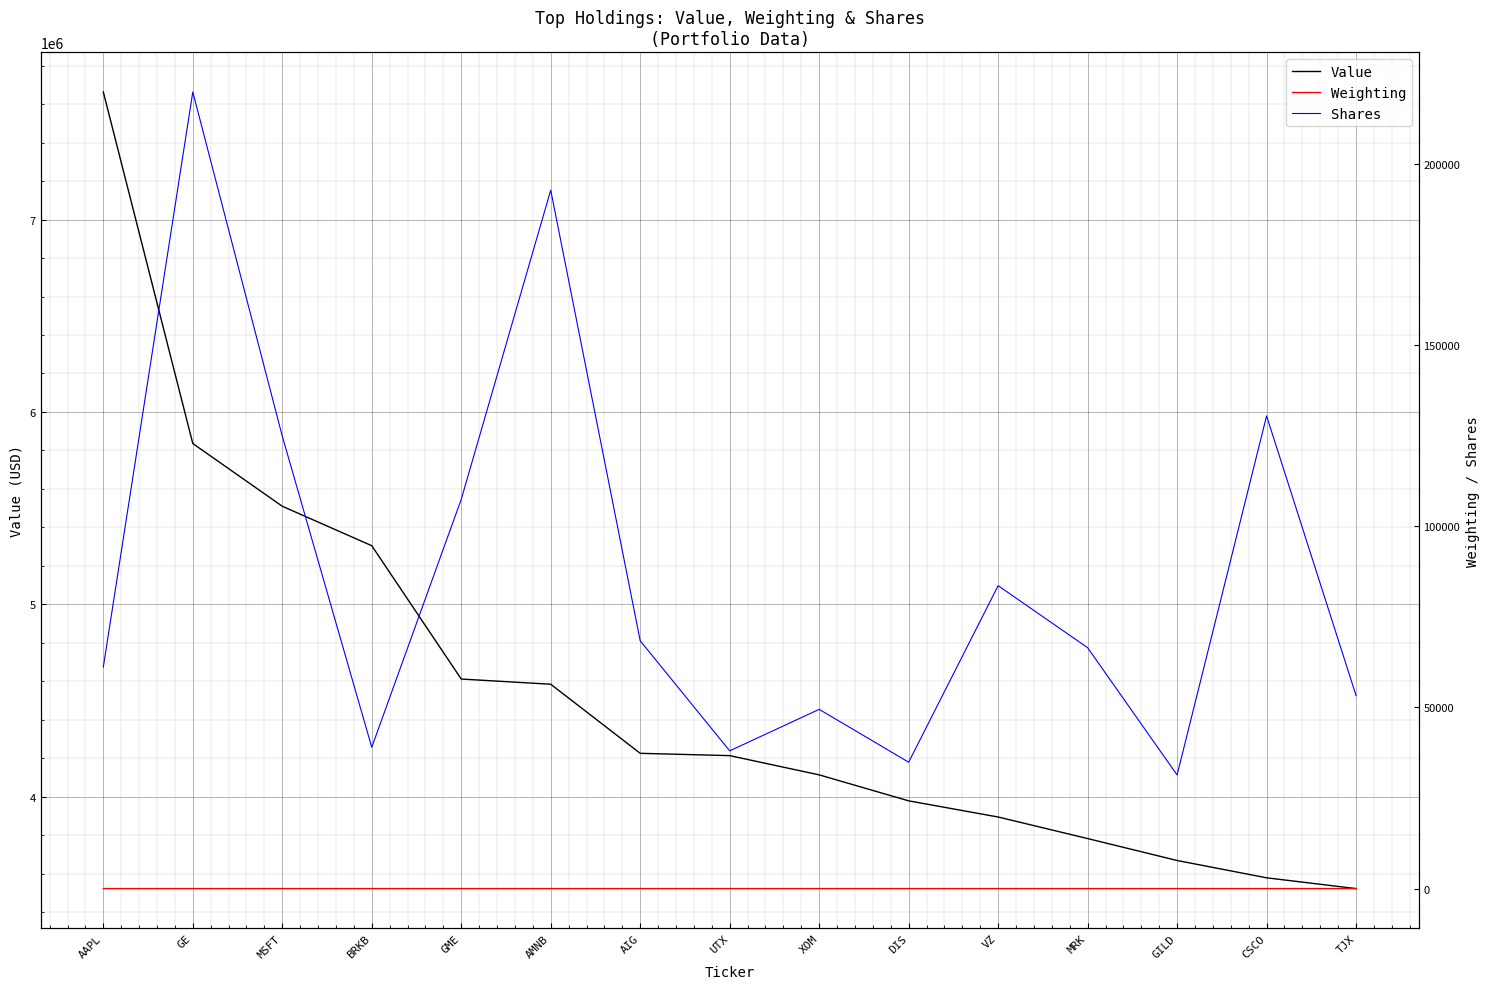

What is the difference between the Value values at XOM and AMNB?

471000